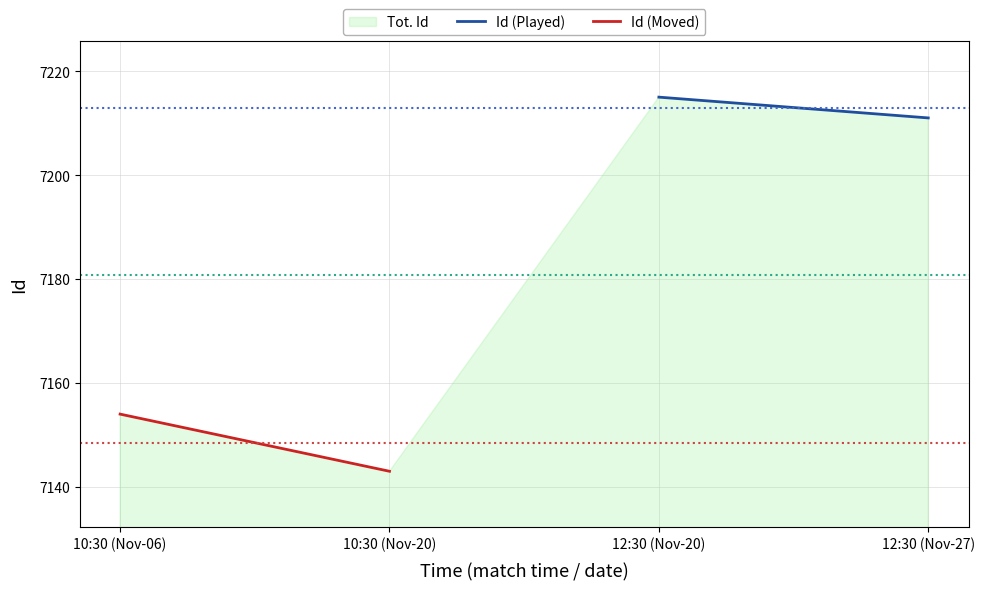

Rank the series at 12:30 (Nov-27) from highest to lowest value.

Id (Played), Id (Moved)